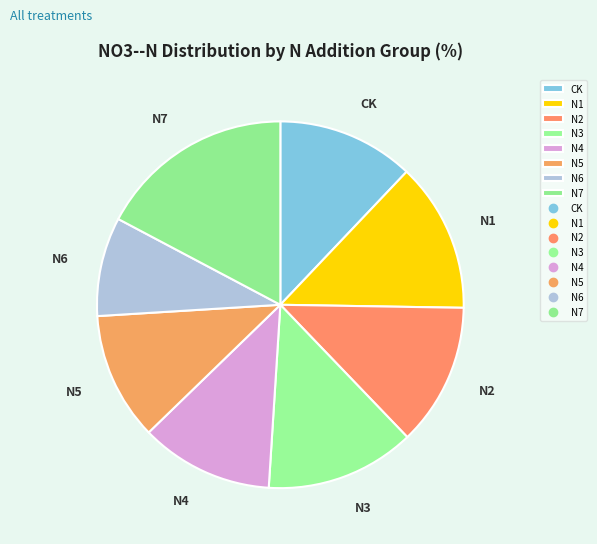

What is the smallest slice in the pie chart?

N6